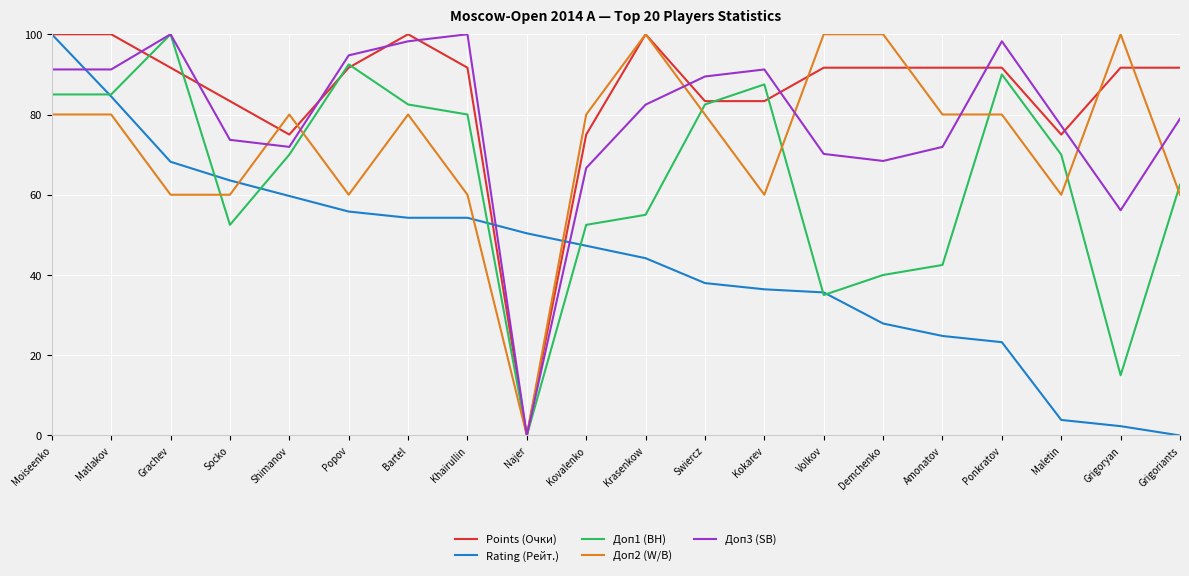

True or false: Rating (Рейт.) and Доп1 (BH) intersect in this chart.

True